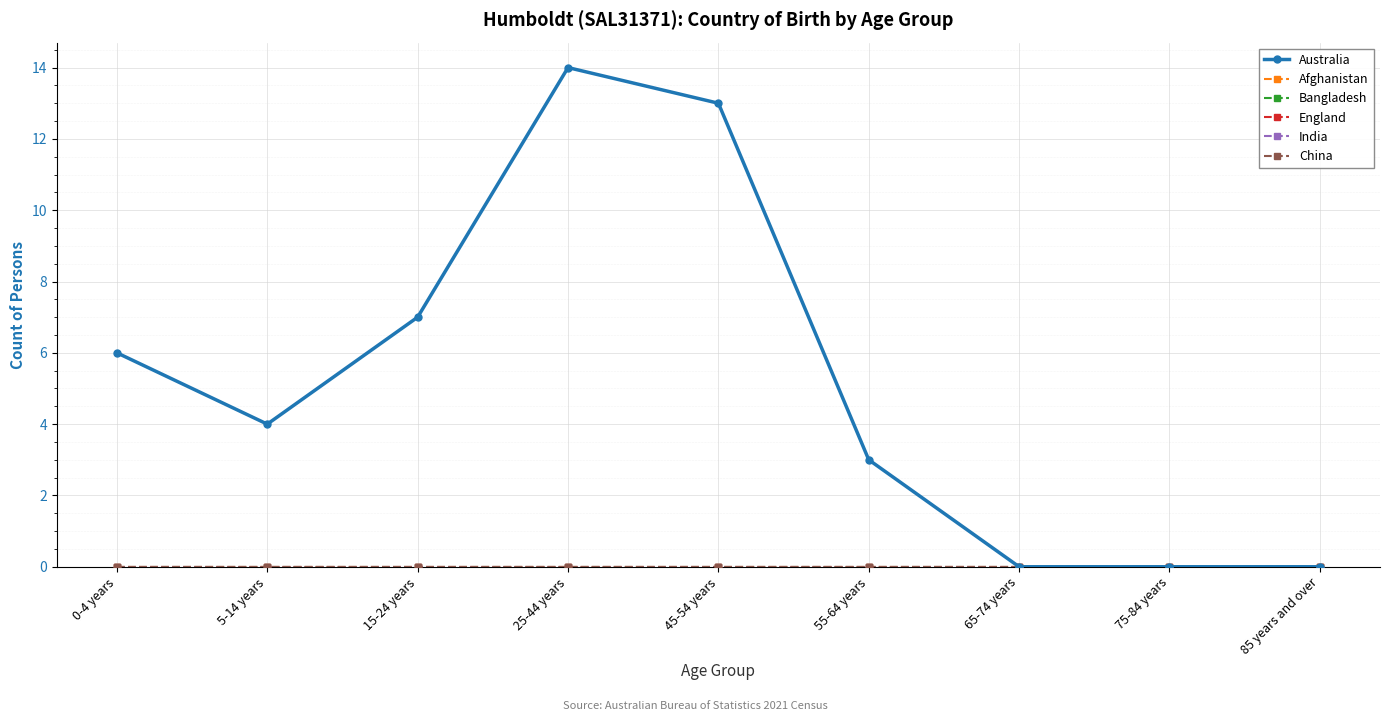

At which category is the sum across all series the highest?

25-44 years